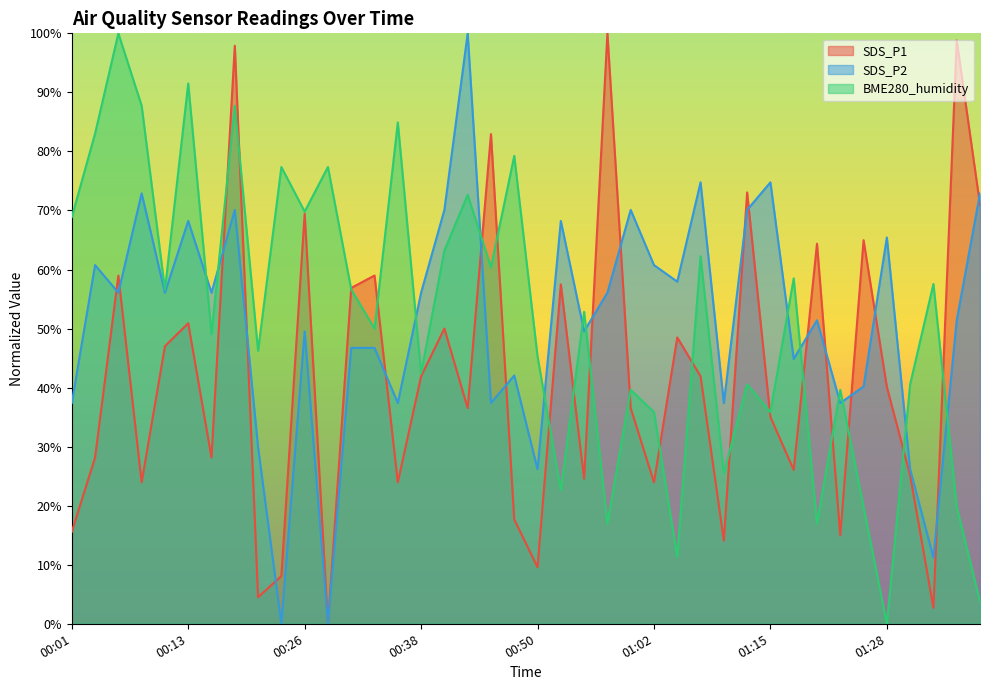

Rank the series by their maximum value, from highest to lowest.

SDS_P1, SDS_P2, BME280_humidity